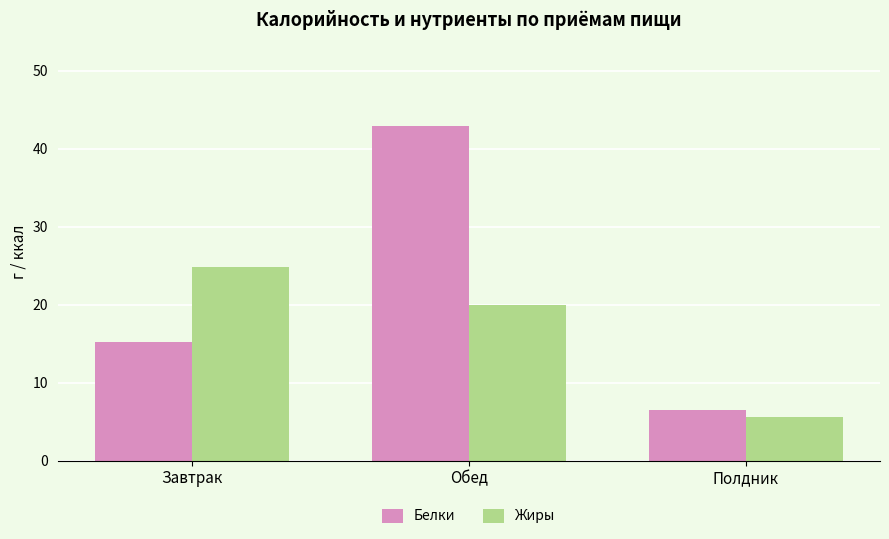

Which series has the largest total across all categories?

Белки